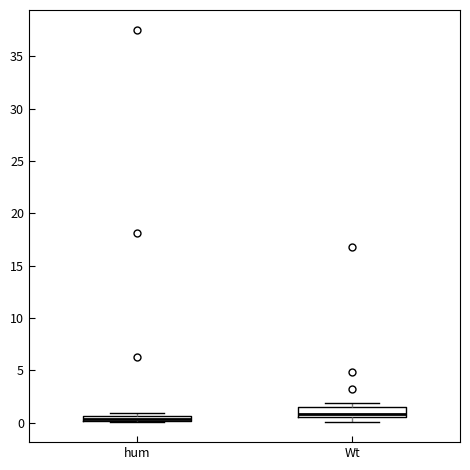

Where is the upper edge of the box for hum on the y-axis? The values are not printed on the chart, so give them approximately, as read against the axis.

0.5